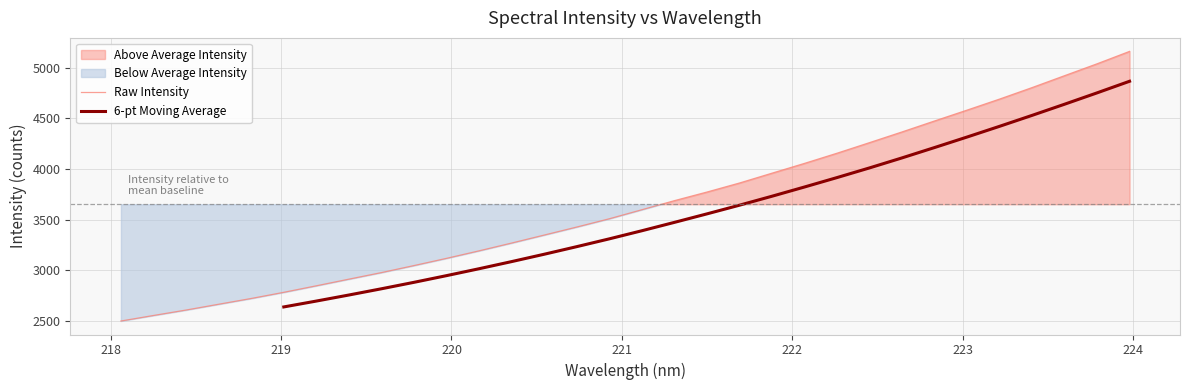

What is the average value?

3652.4